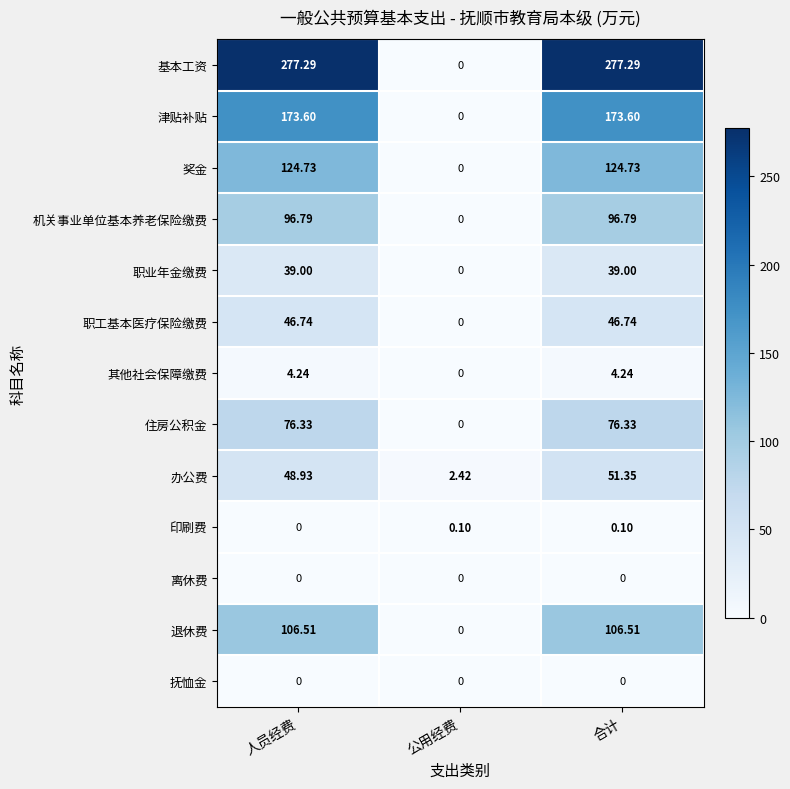

Which series has the largest range (max minus min)?

基本工资